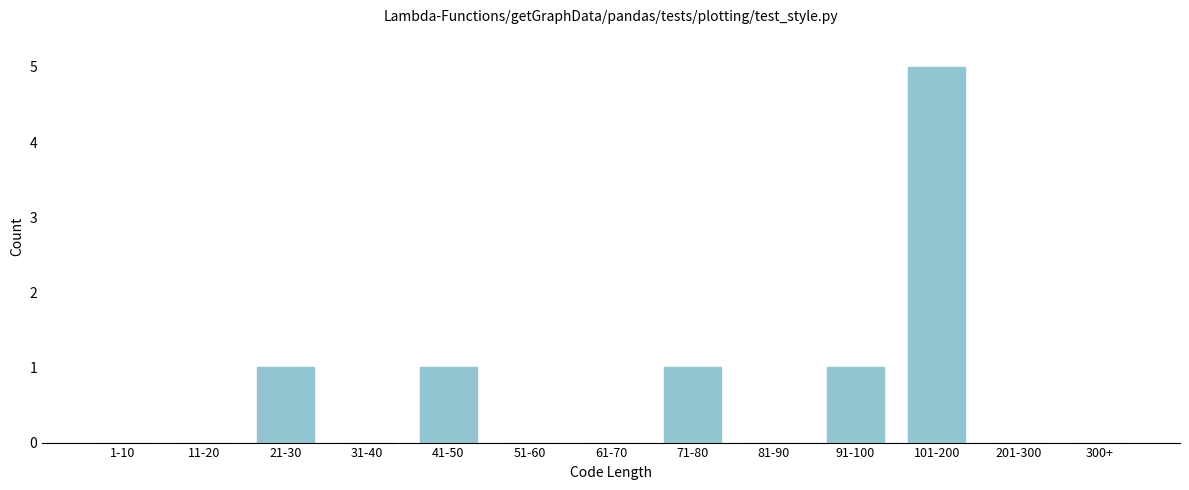

Reading left to right, what are all the values shown in this chart?

1-10=0	11-20=0	21-30=1	31-40=0	41-50=1	51-60=0	61-70=0	71-80=1	81-90=0	91-100=1	101-200=5	201-300=0	300+=0